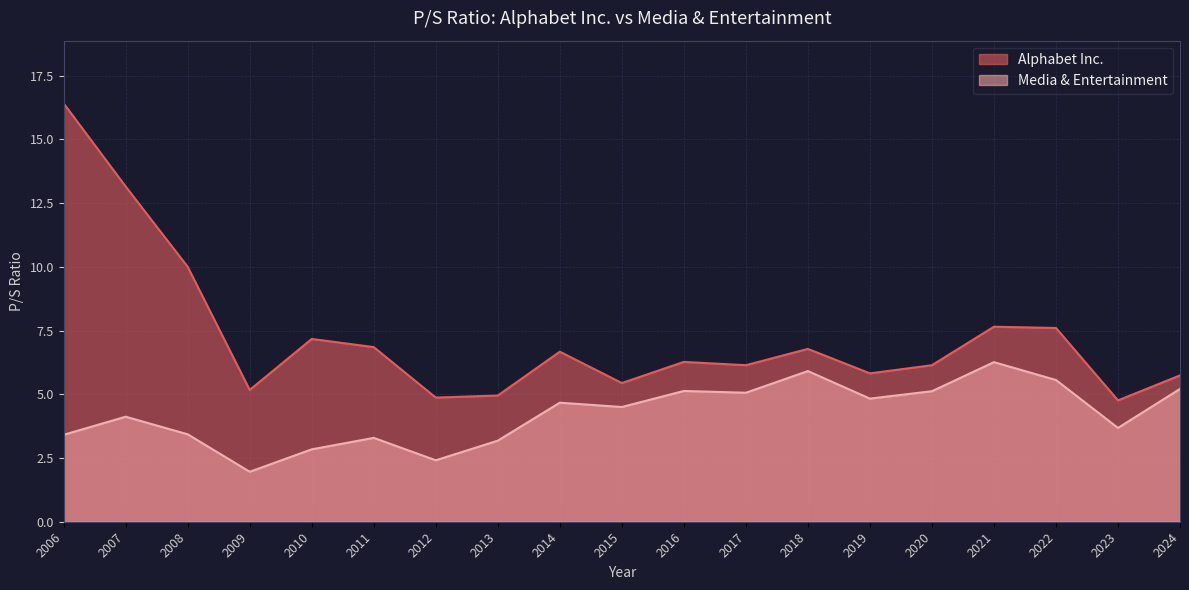

What is the difference between the maximum and minimum values in the Alphabet Inc. series?

11.7